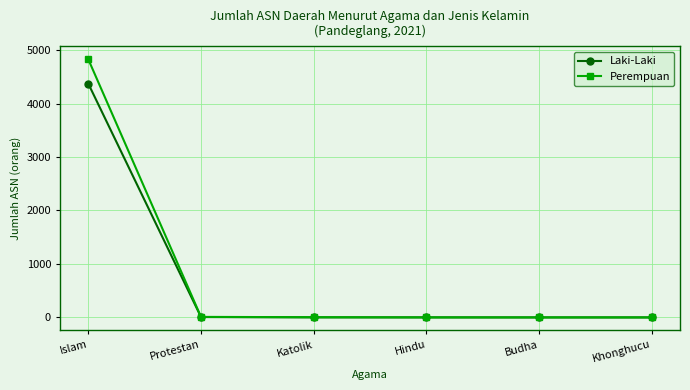

What position from the left is Katolik?

3